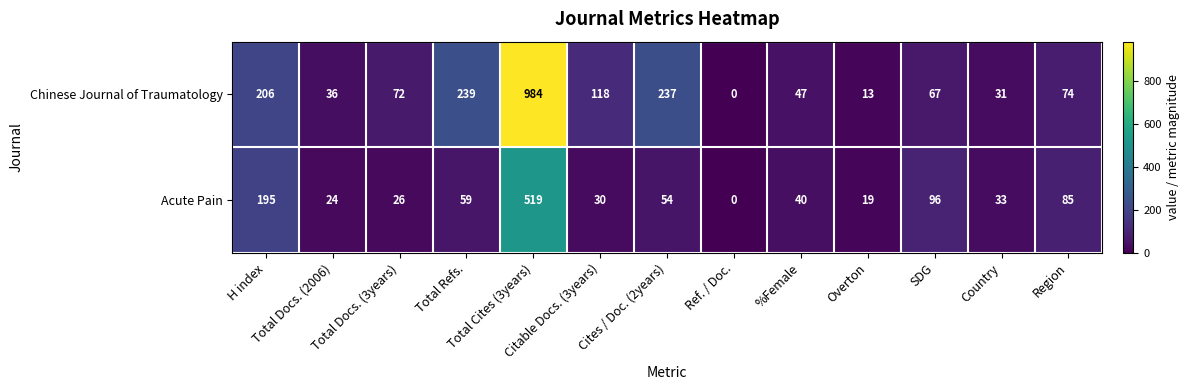

Which series has the largest total across all categories?

Chinese Journal of Traumatology